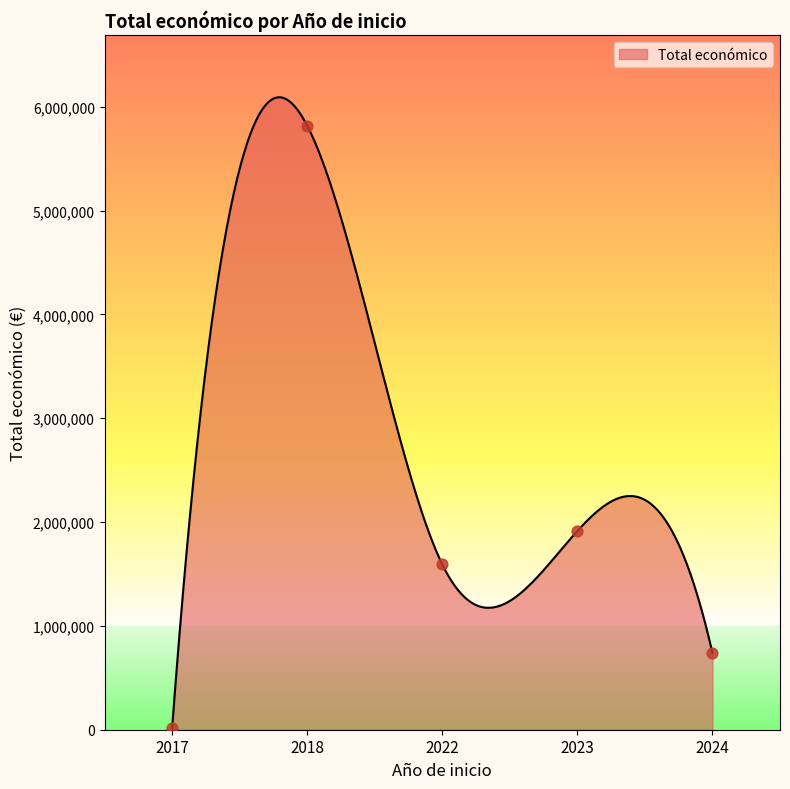

Which has a higher value, 2023 or 2018?

2018